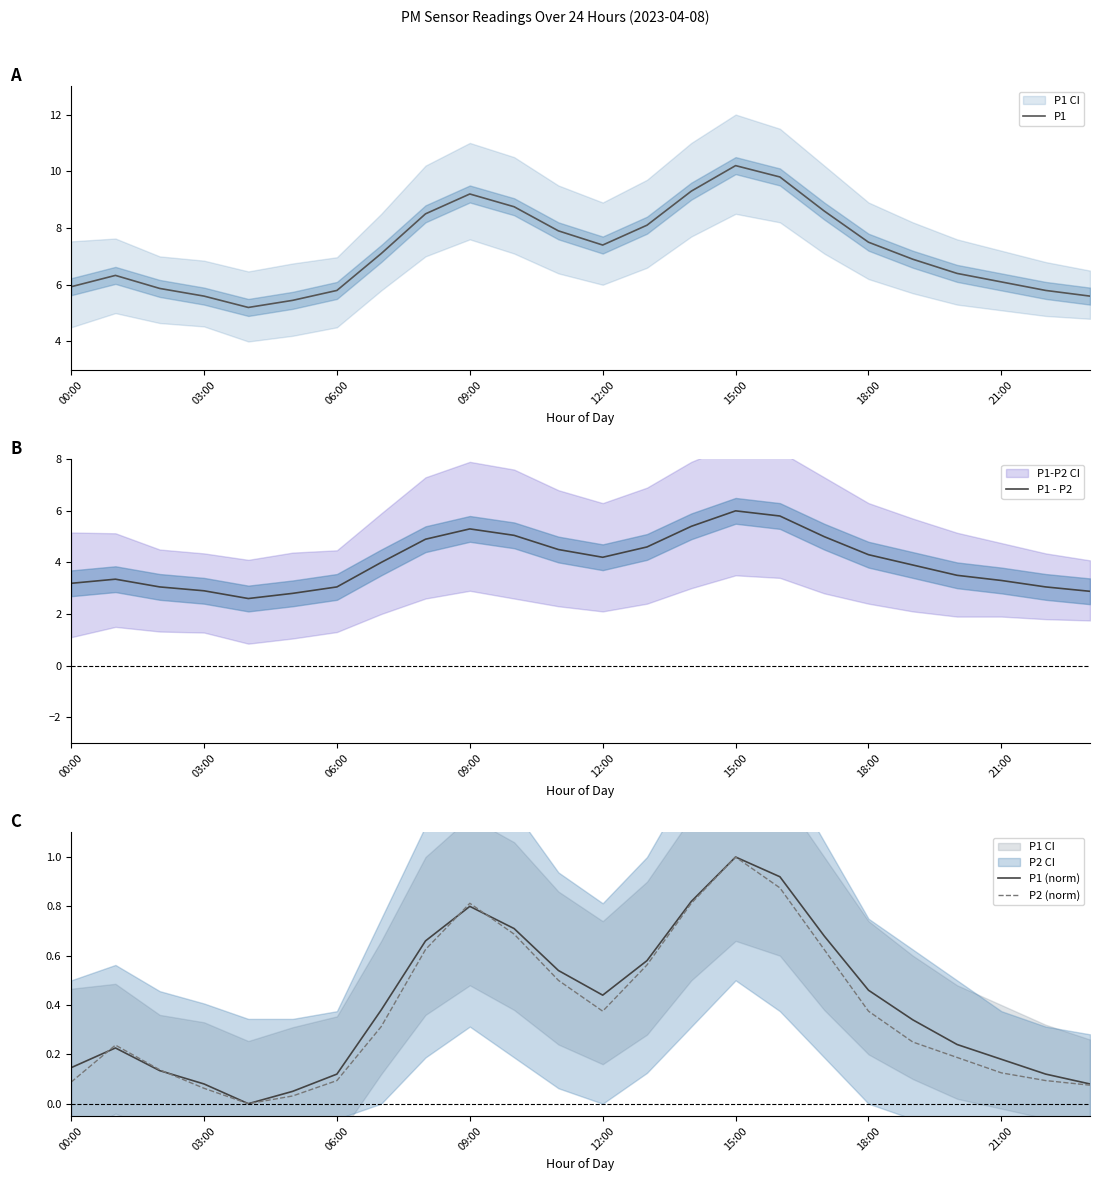

True or false: P1 - P2 and P1 cross at least once.

False